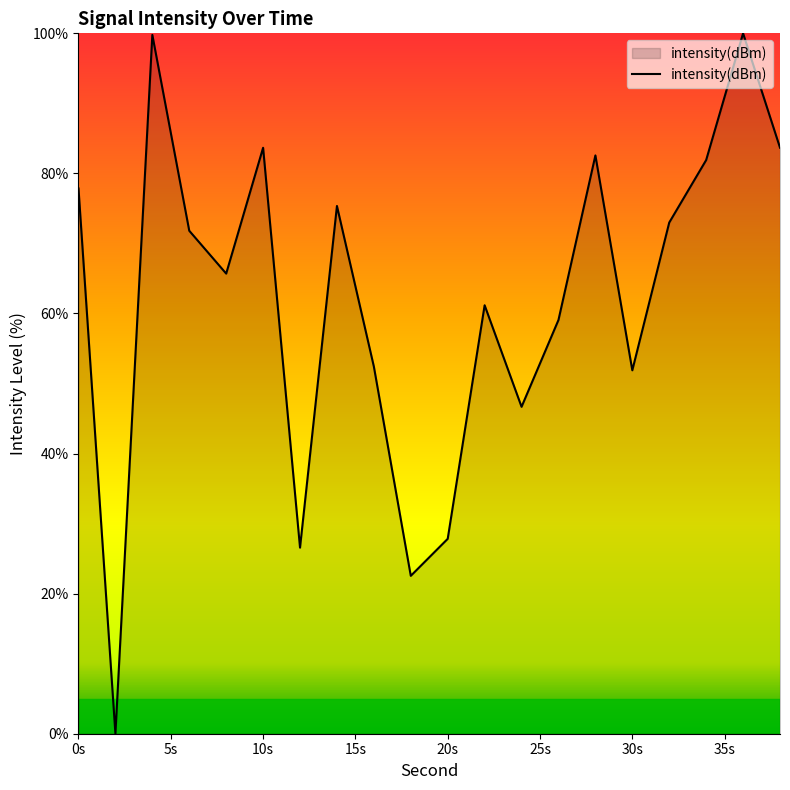

What is the maximum value shown in the chart?

100.0